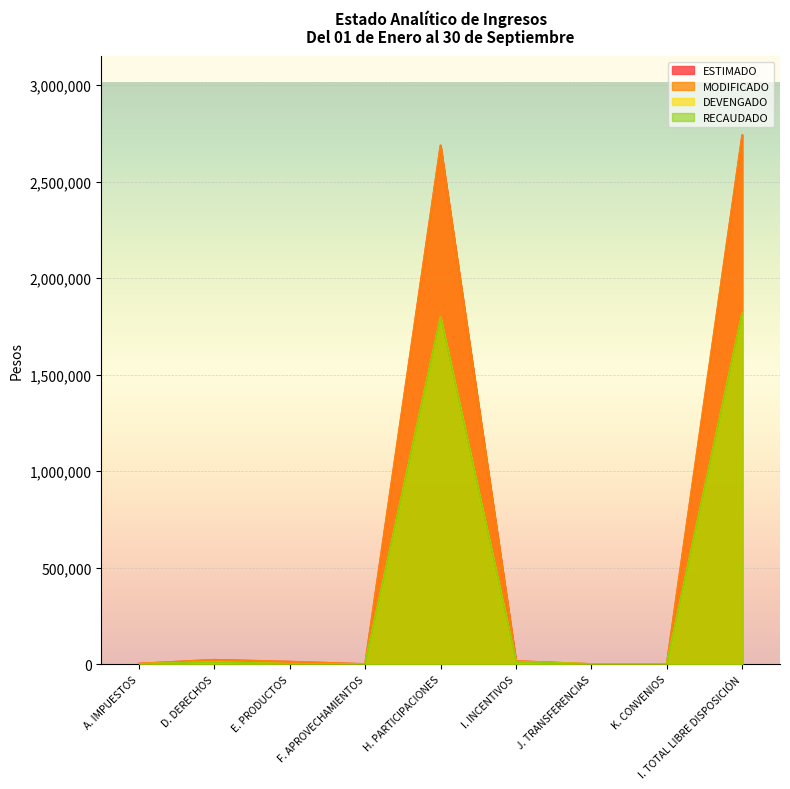

What is the total value across all series at E. PRODUCTOS?

26424.2